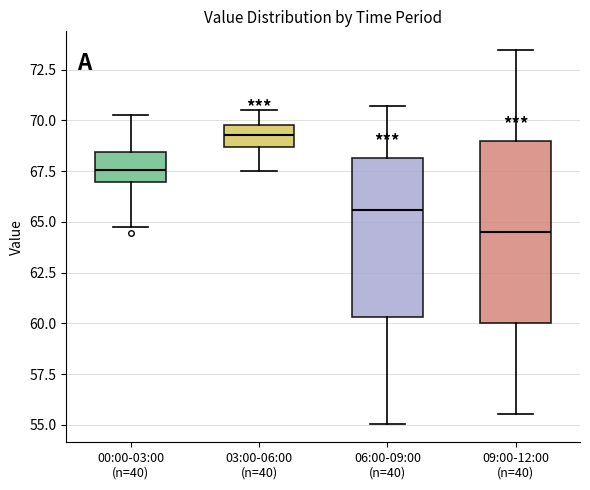

Reading left to right, read every box against the y-axis: the position of its median line, the range the box covers, and the ends of its whiskers. The values are not printed on the chart, so give them approximately, as read against the axis.

00:00-03:00 (n=40): median 67.5, box 67.0 to 68.5, whiskers 65.0 to 70.0
03:00-06:00 (n=40): median 69.5, box 68.5 to 70.0, whiskers 67.5 to 70.5
06:00-09:00 (n=40): median 65.5, box 60.5 to 68.0, whiskers 55.0 to 70.5
09:00-12:00 (n=40): median 64.5, box 60.0 to 69.0, whiskers 55.5 to 73.5